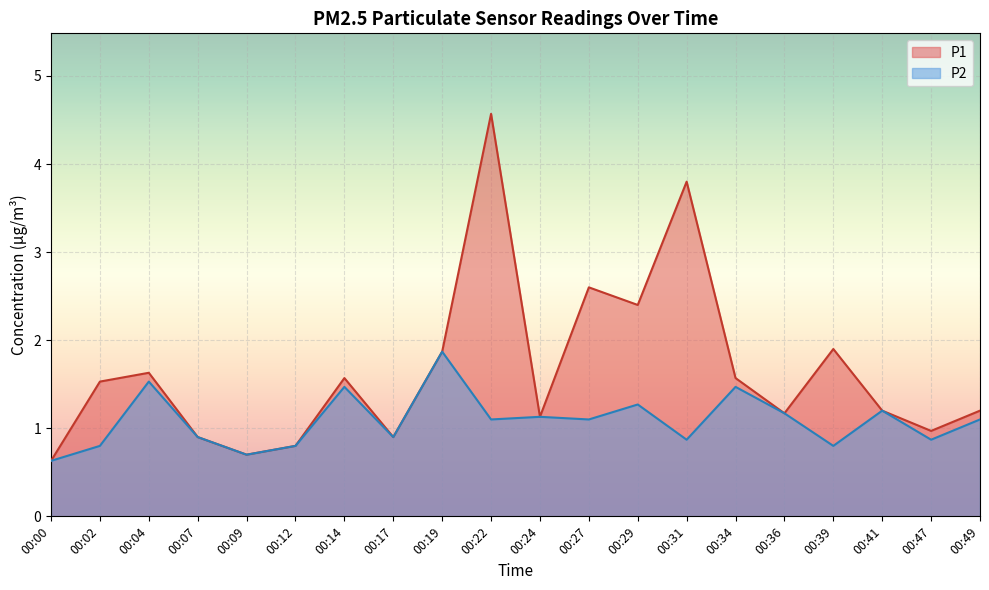

Reading left to right, extract all data points from this chart.

P1: 0.6	1.5	1.6	0.9	0.7	0.8	1.6	0.9	1.9	4.6	1.1	2.6	2.4	3.8	1.6	1.2	1.9	1.2	1.0	1.2
P2: 0.6	0.8	1.5	0.9	0.7	0.8	1.5	0.9	1.9	1.1	1.1	1.1	1.3	0.9	1.5	1.2	0.8	1.2	0.9	1.1